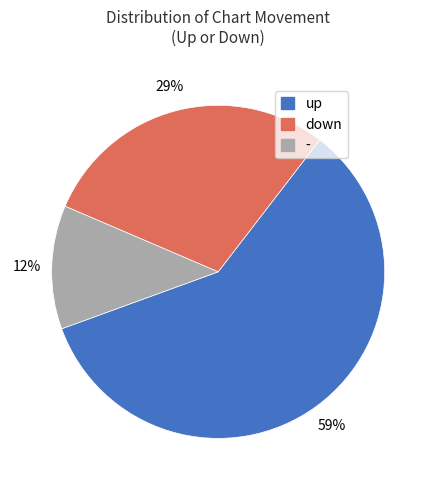

How many slices are in this pie chart?

3